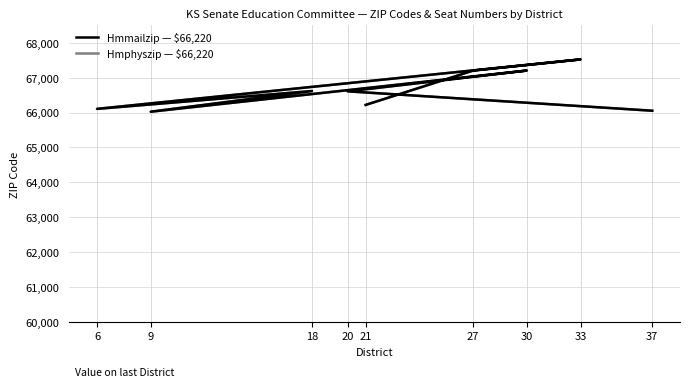

True or false: Hmphyszip — 66xxx range and Hmmailzip — 66xxx range cross at least once.

False